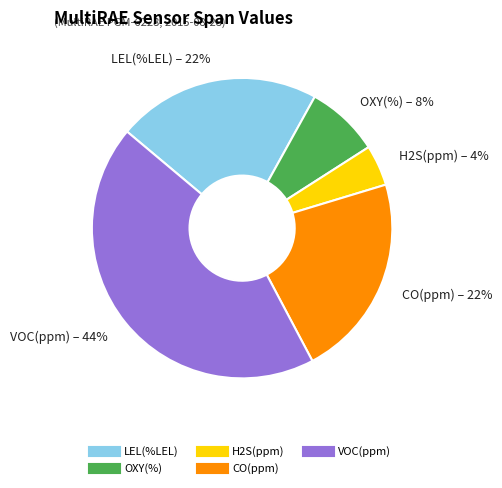

Does any single category account for the majority?

No